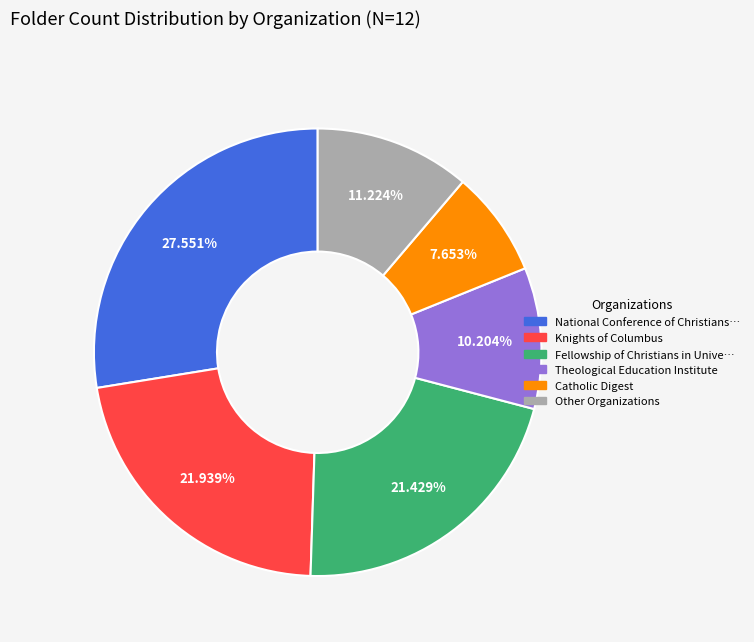

Is there a majority slice in this chart?

No